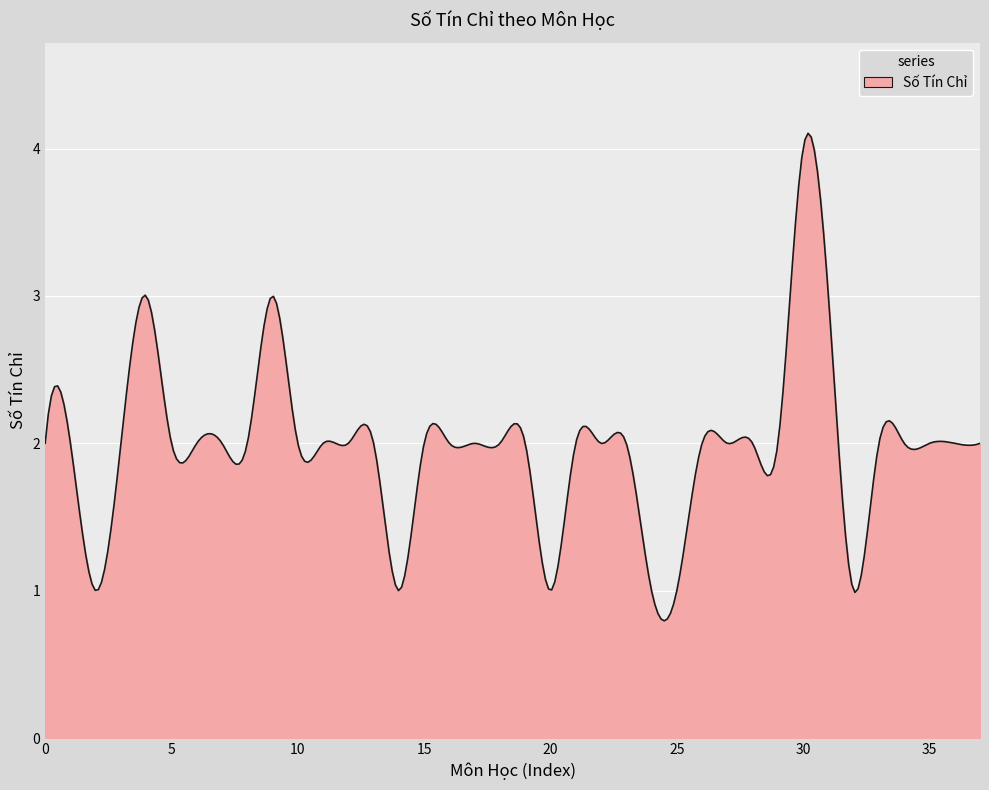

Does the chart display data point markers on the line(s)?

No